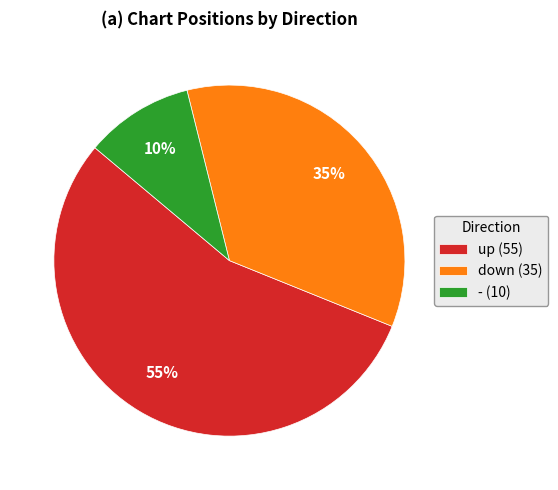

To the nearest percent, what portion does down represent?

35%